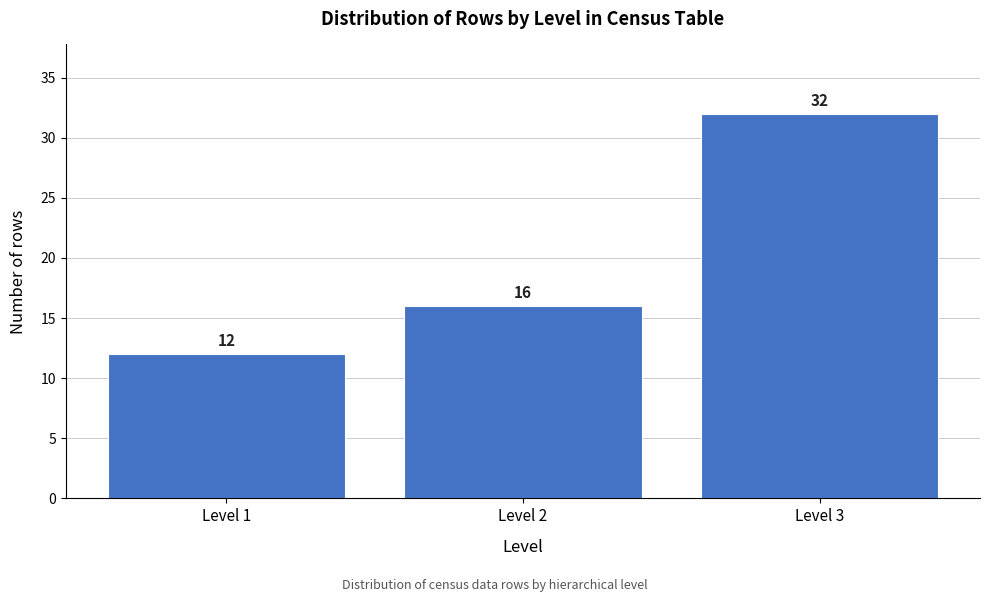

Reading left to right, transcribe this chart: for each bar, give the range it covers on the x-axis and its height.

0.5 to 1.5: 12
1.5 to 2.5: 16
2.5 to 3.5: 32